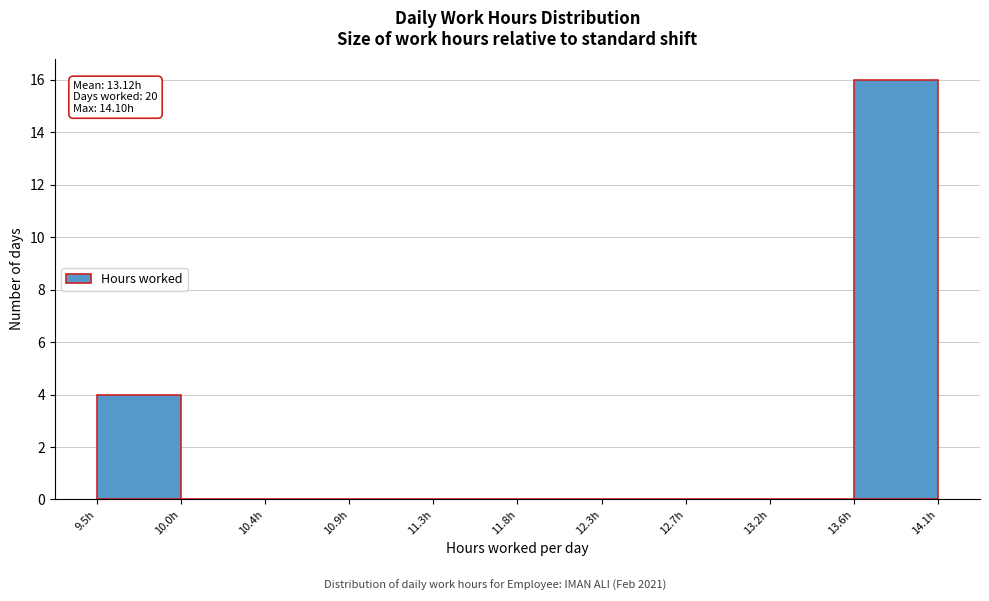

Which range on the x-axis has the tallest bar?

13.65 to 14.10